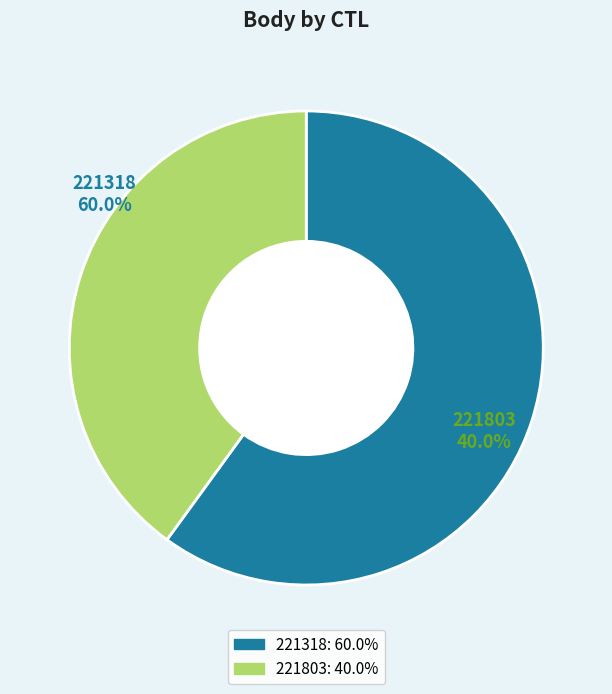

Rank the categories by value from highest to lowest.

221318, 221803